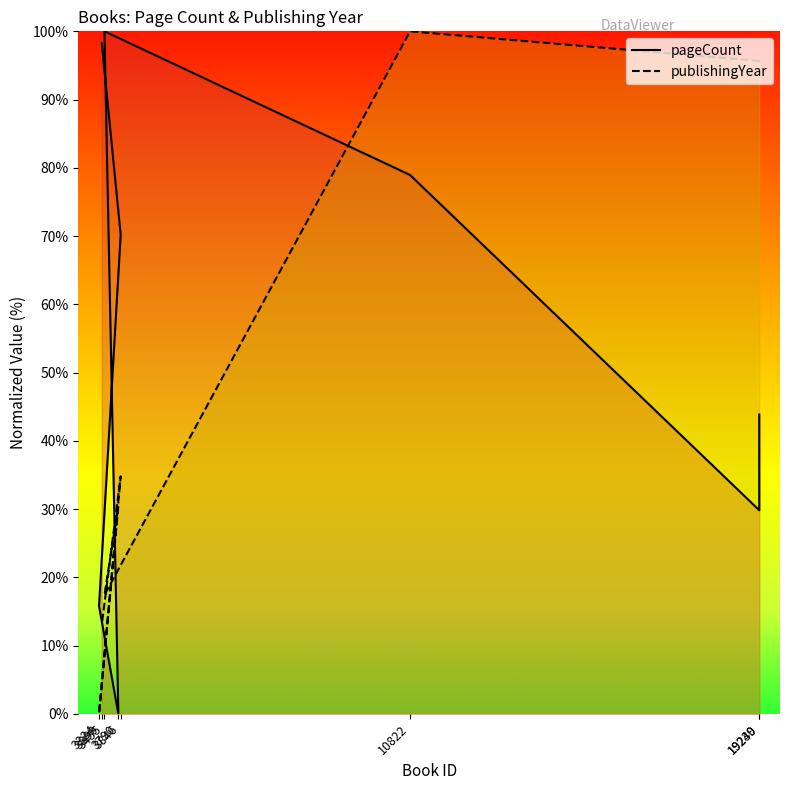

Which series has the largest range (max minus min)?

pageCount